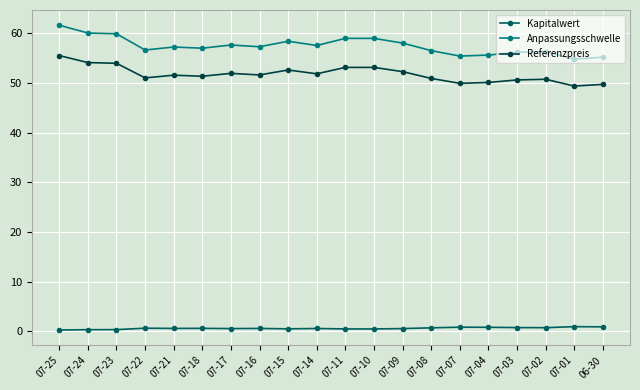

What is the lowest value of the Kapitalwert series?

0.3